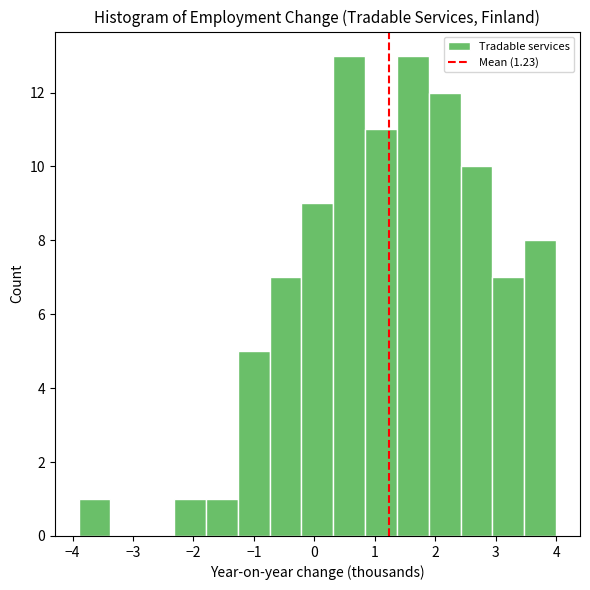

What is the height of the bar covering 1.9 to 2.4 on the x-axis? Neither the bar edges nor the heights are printed on the chart, so give them approximately, as read against the axes.

12